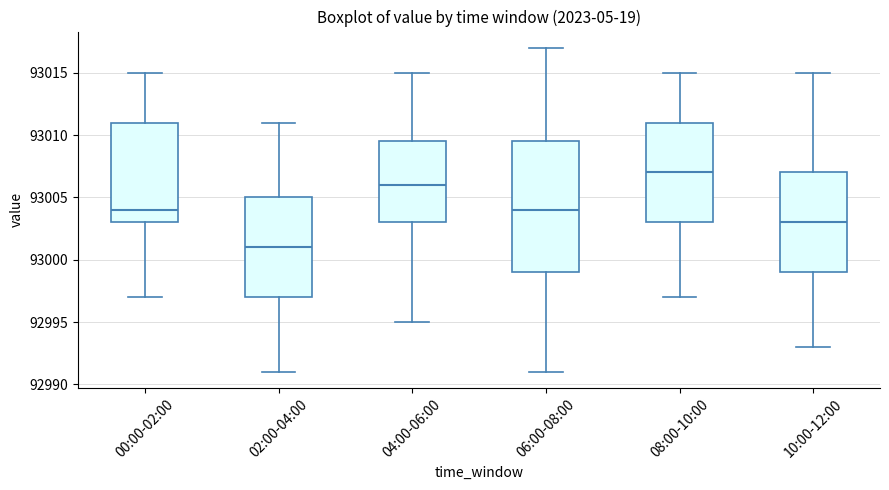

Reading left to right, read every box against the y-axis: the position of its median line, the range the box covers, and the ends of its whiskers. The values are not printed on the chart, so give them approximately, as read against the axis.

00:00-02:00: median 93004.0, box 93003.0 to 93011.0, whiskers 92997.0 to 93015.0
02:00-04:00: median 93001.0, box 92997.0 to 93005.0, whiskers 92991.0 to 93011.0
04:00-06:00: median 93006.0, box 93003.0 to 93009.5, whiskers 92995.0 to 93015.0
06:00-08:00: median 93004.0, box 92999.0 to 93009.5, whiskers 92991.0 to 93017.0
08:00-10:00: median 93007.0, box 93003.0 to 93011.0, whiskers 92997.0 to 93015.0
10:00-12:00: median 93003.0, box 92999.0 to 93007.0, whiskers 92993.0 to 93015.0